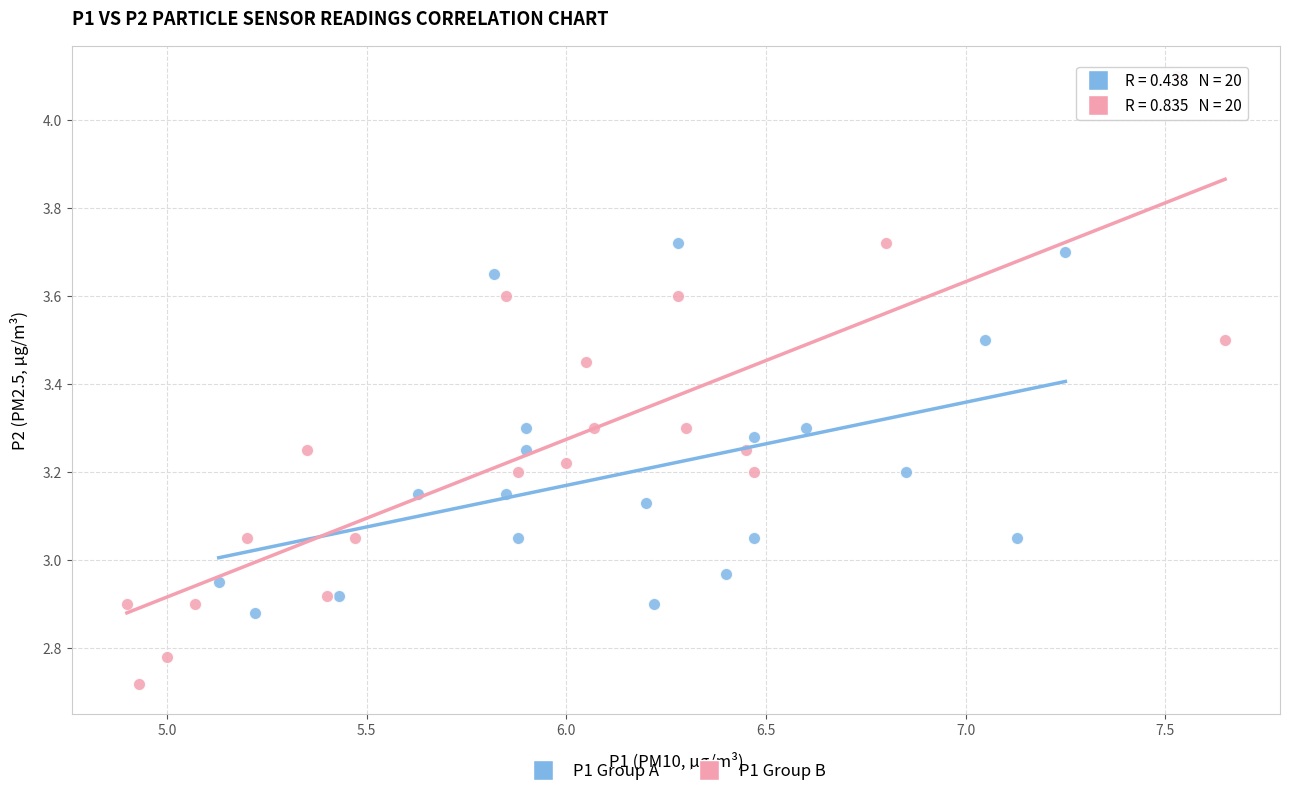

Which series has the widest spread of Y values?

P1 Group B